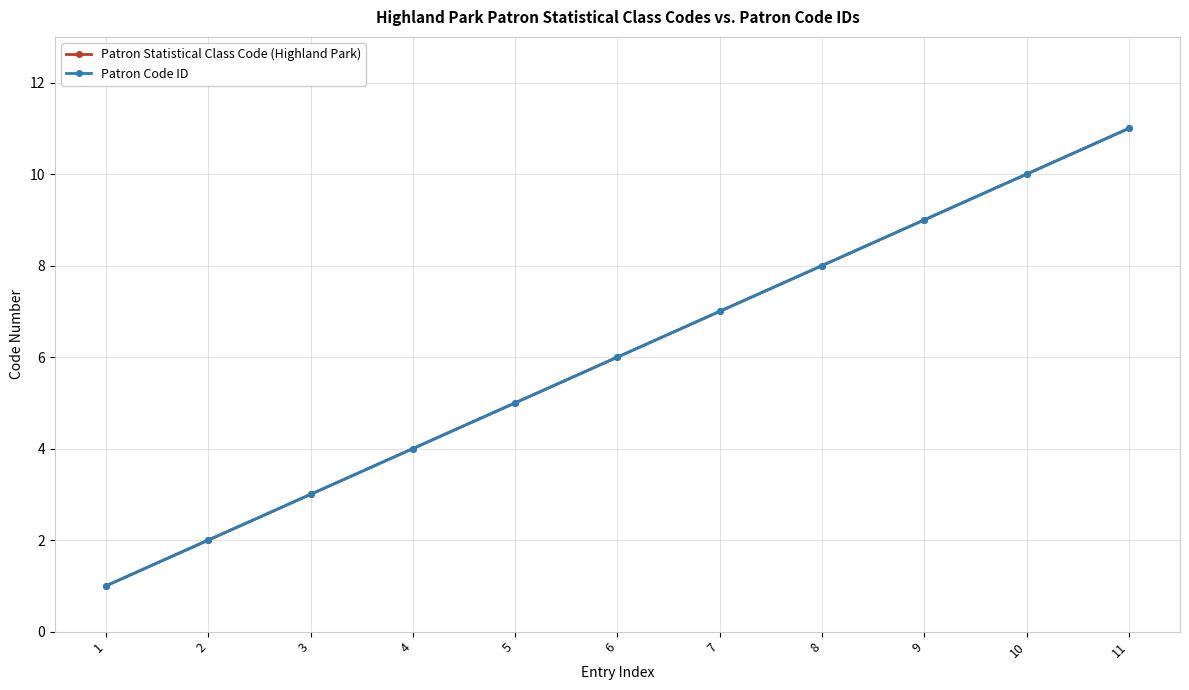

Which category has the highest value across all series?

11